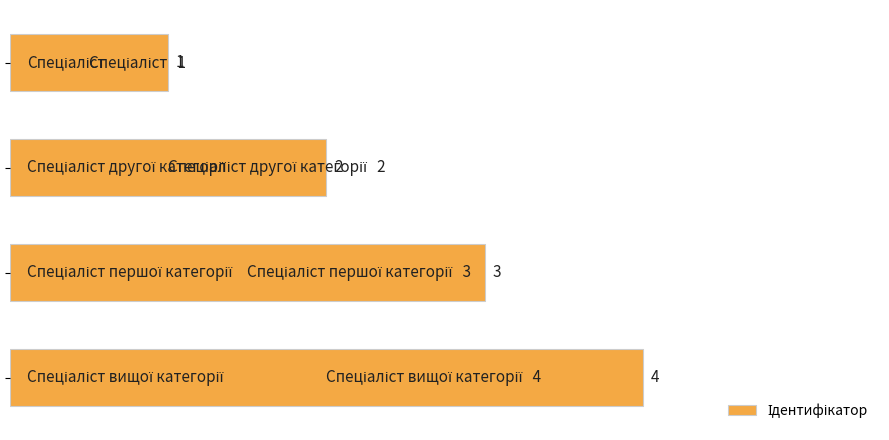

What is the value of the 3rd bar from the top?

3